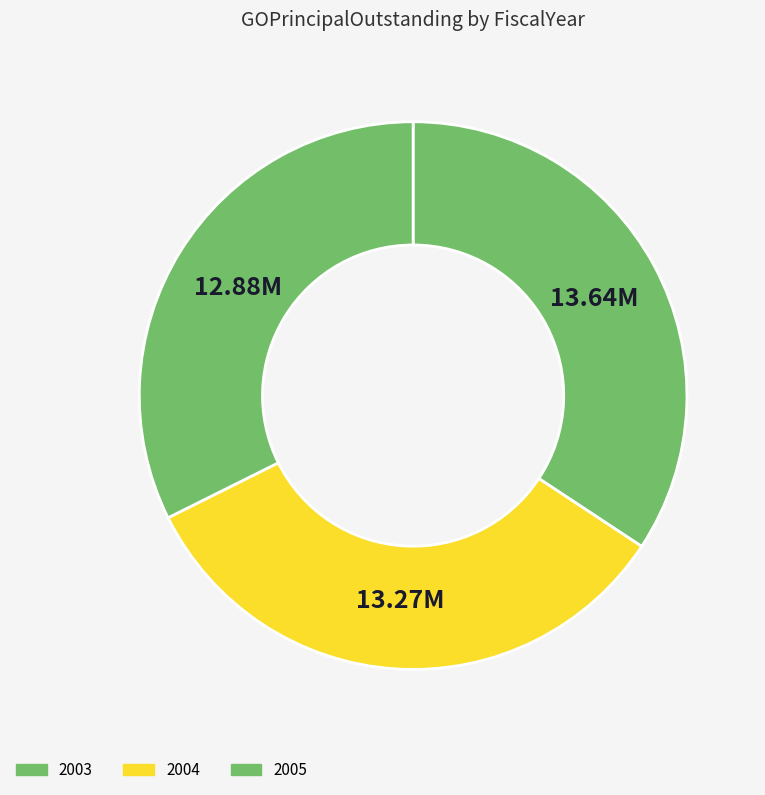

How many segments does this pie chart have?

3